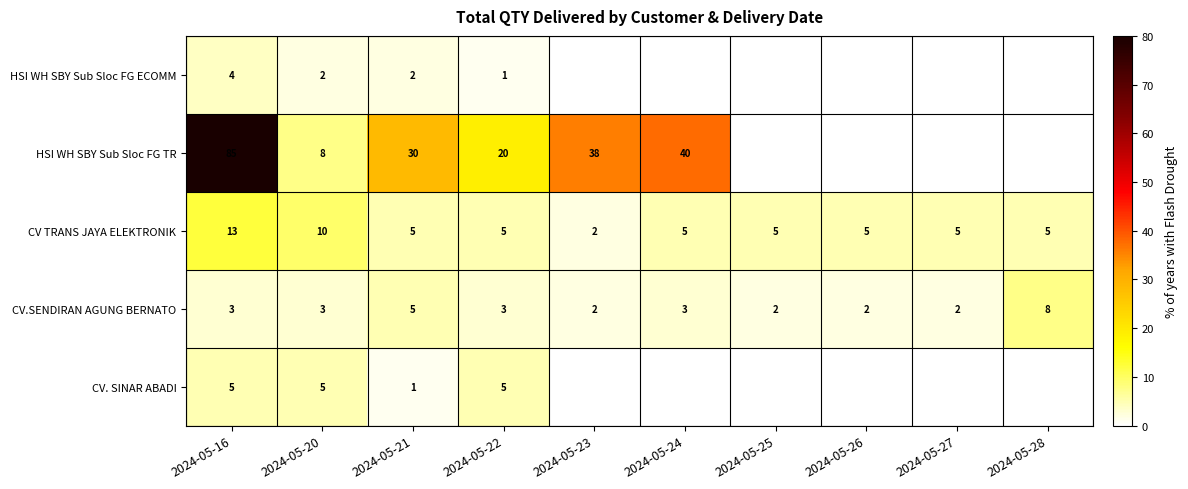

Rank the series at 2024-05-16 from lowest to highest value.

CV.SENDIRAN AGUNG BERNATO, HSI WH SBY Sub Sloc FG ECOMM, CV. SINAR ABADI, CV TRANS JAYA ELEKTRONIK, HSI WH SBY Sub Sloc FG TR